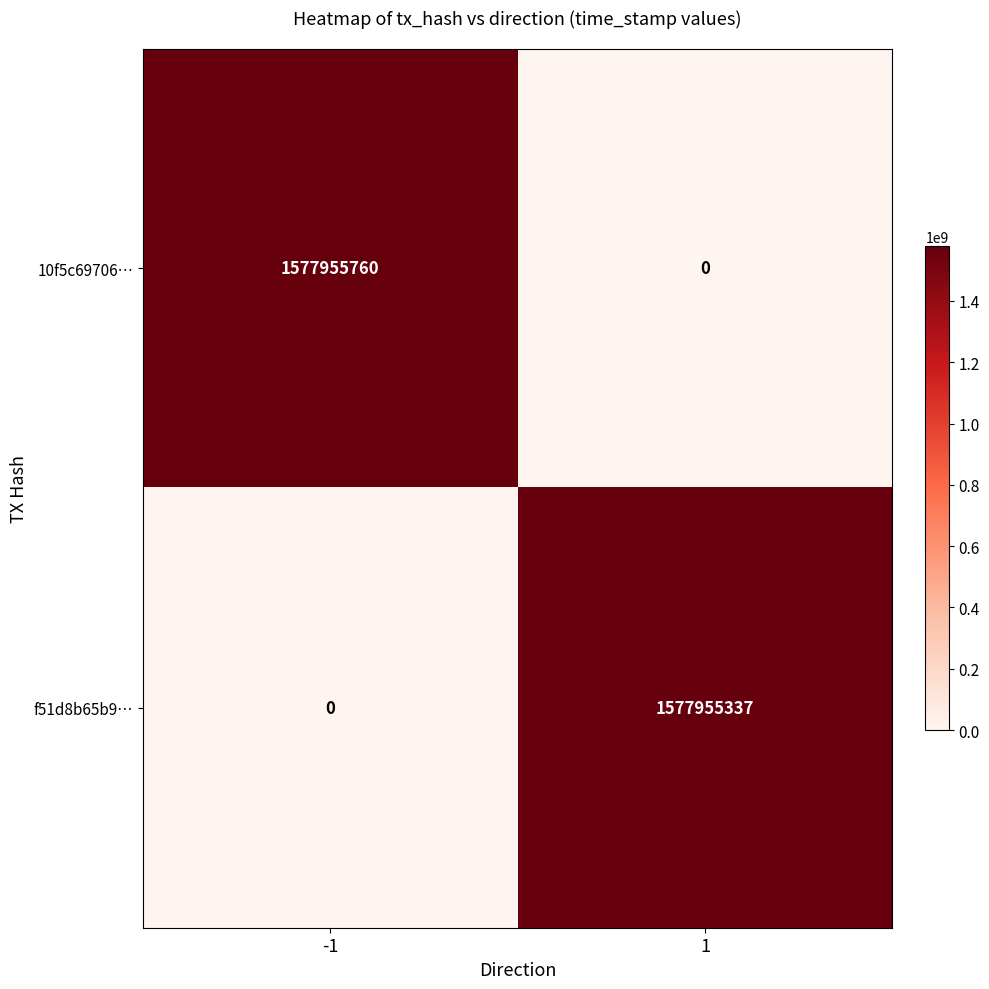

Which series has the widest spread of values?

10f5c69706…